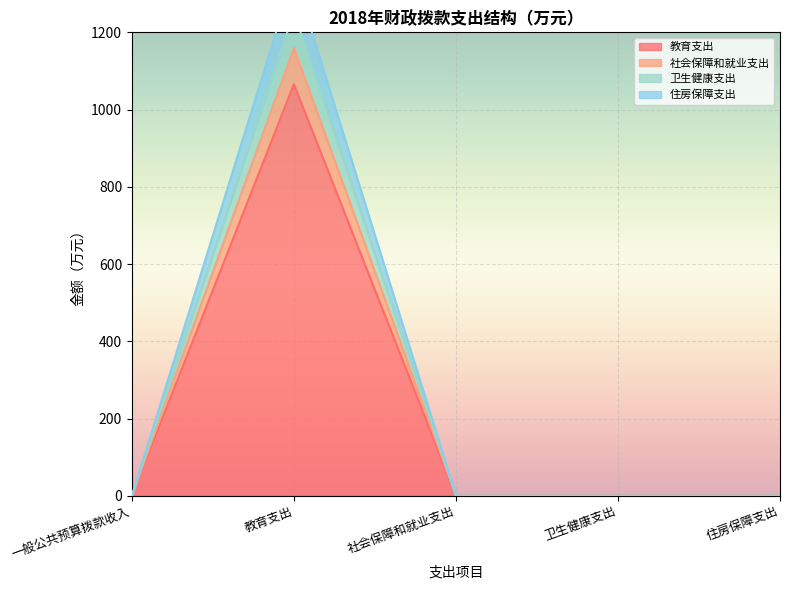

How many data points in 教育支出 are above 0?

1